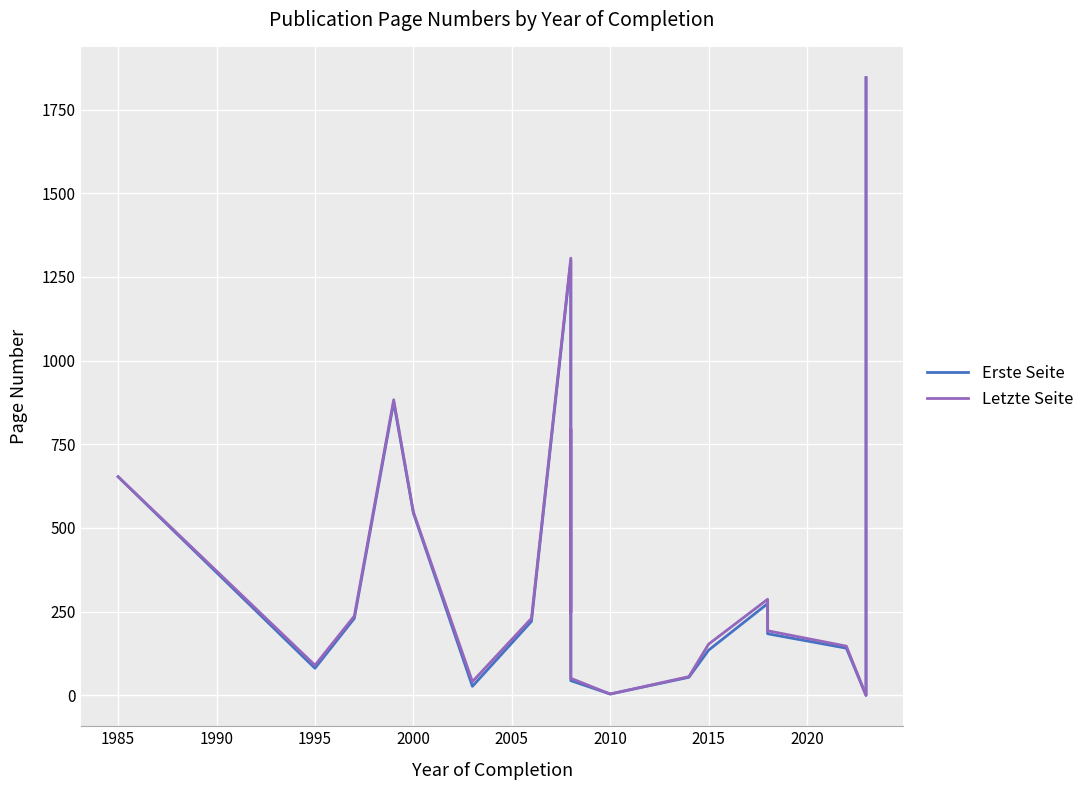

What is the difference between the highest and lowest values at 2005?

14